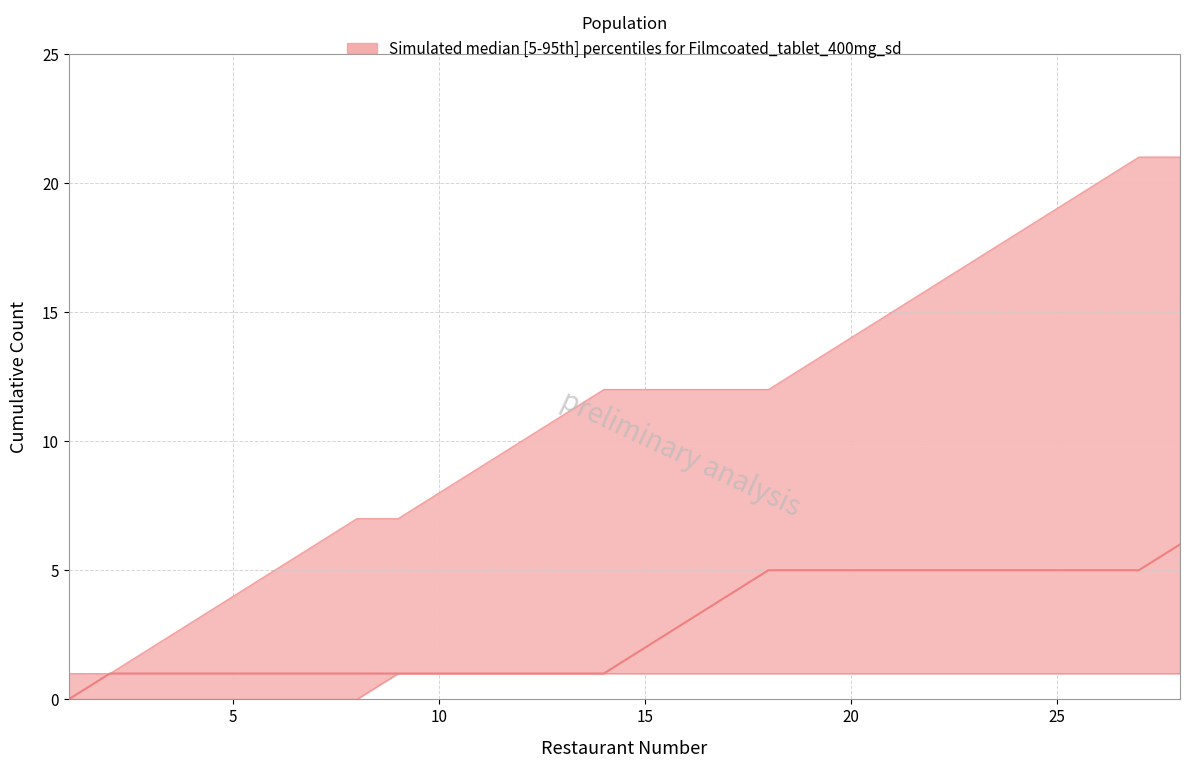

True or false: lower has a value of 1 at 1.

True